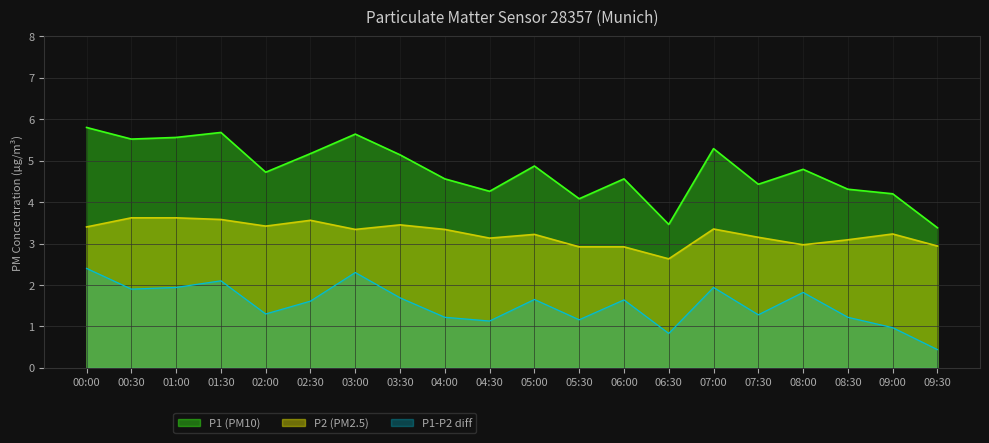

What is the label of the 14th point from the right?

03:00